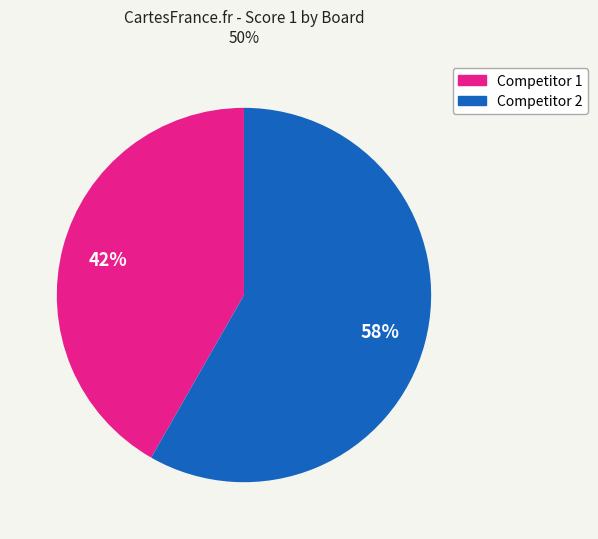

To the nearest percent, what is the average slice percentage?

50%